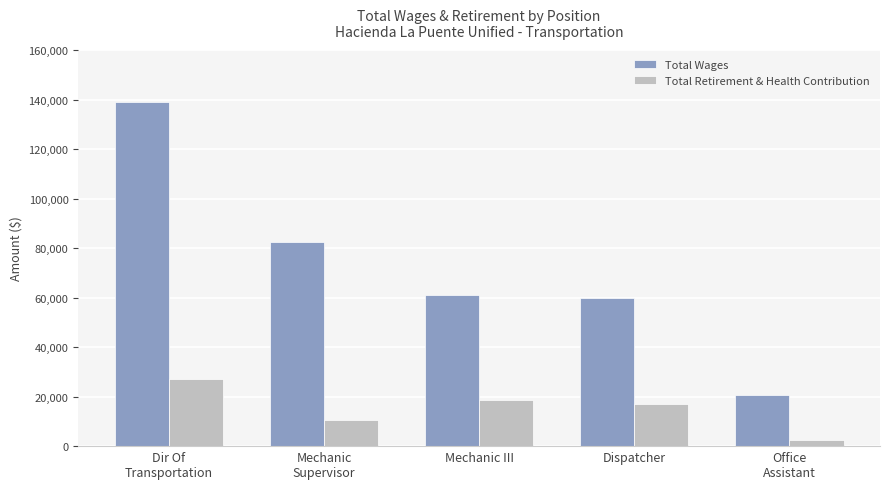

How many values in the Total Wages series are below 60926?

2